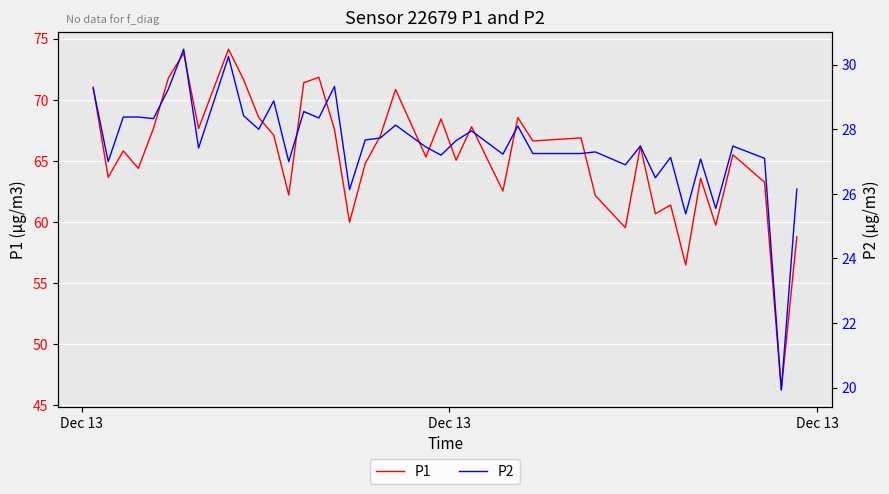

Which series has the widest spread of values?

P1